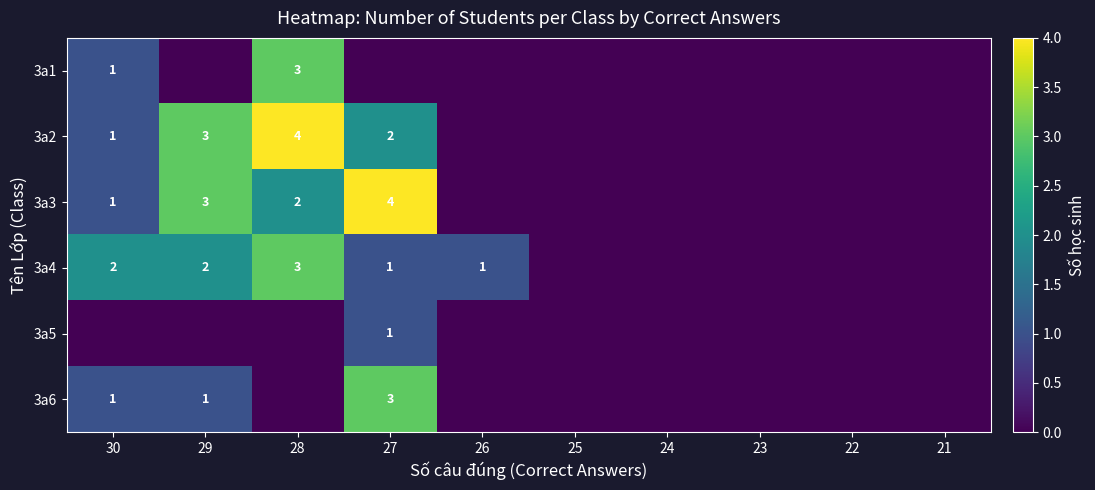

The value of 3a3 at 29 is 1. True or false?

False